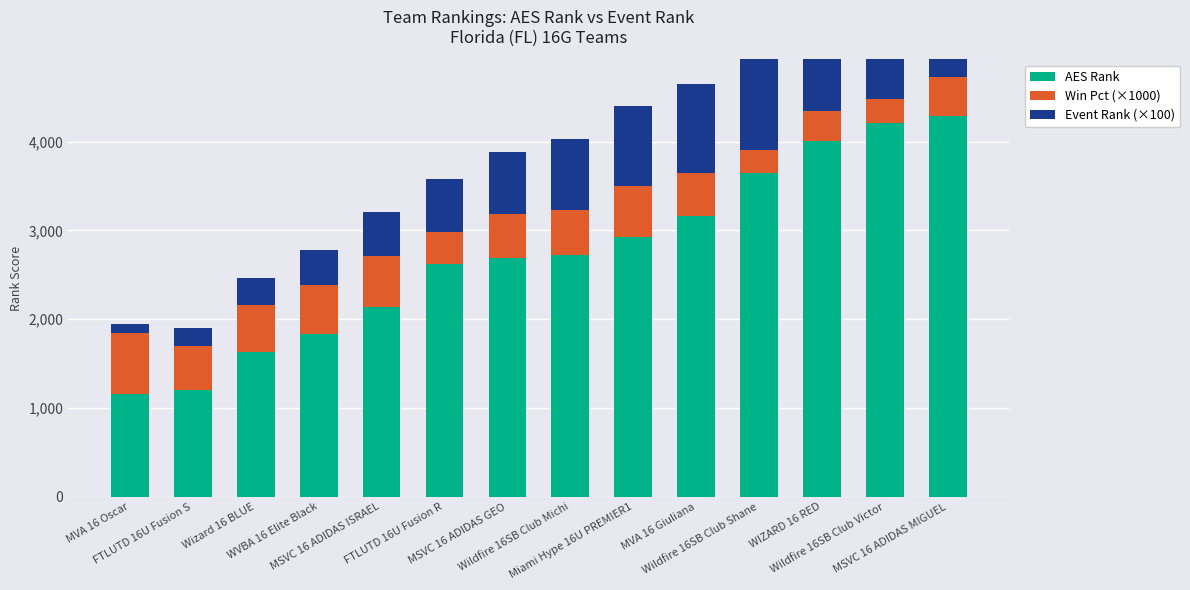

Read the AES Rank value at WVBA 16 Elite Black, to the nearest 10.

1830